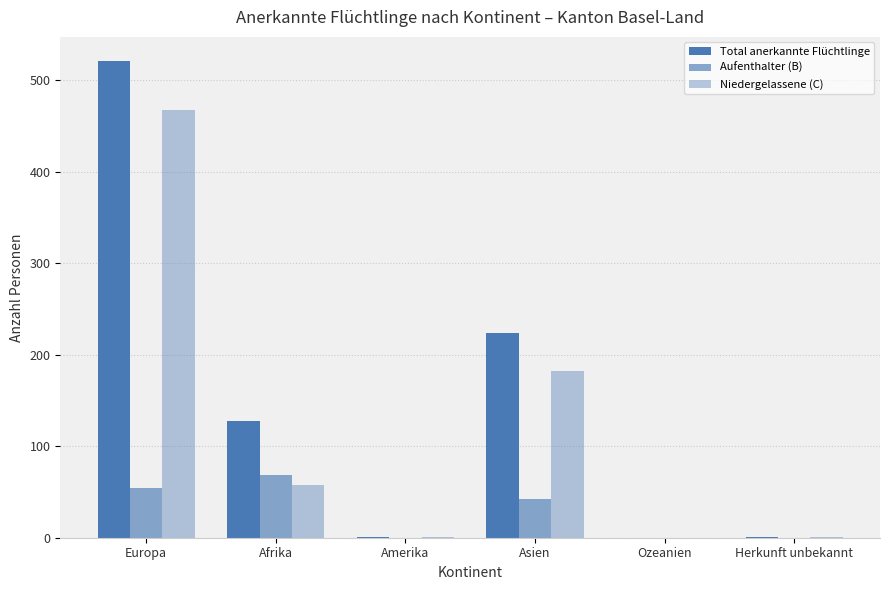

Are the bars horizontal?

No